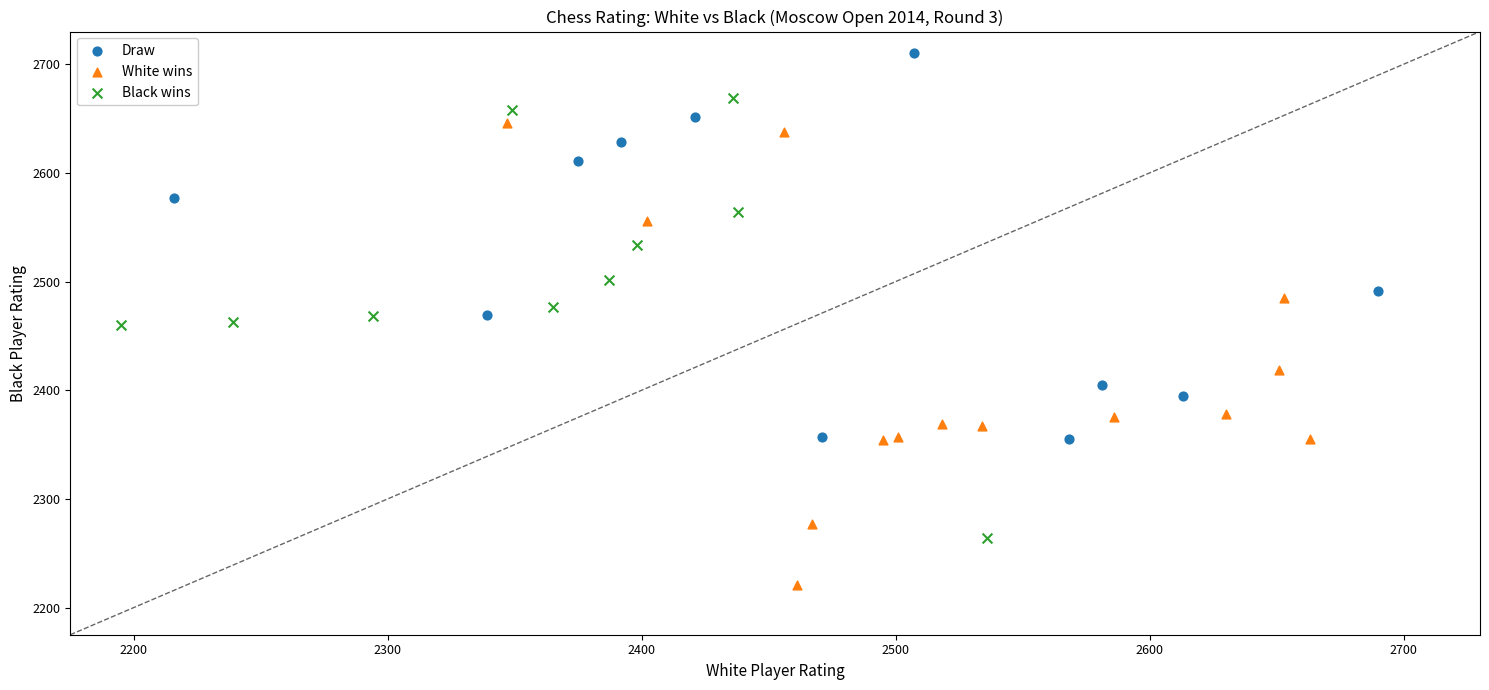

Which series reaches the minimum Y coordinate?

White wins